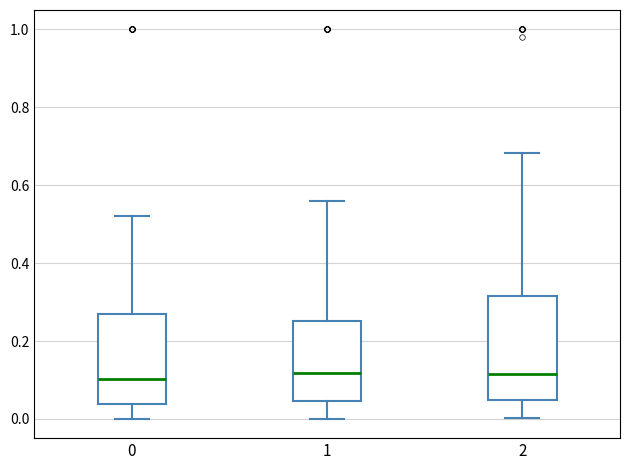

Reading left to right, transcribe this box plot: for each box, give where its median line is, the range the box spans, and where its two whiskers end, as read against the y-axis. The values are not printed on the chart, so give them approximately, as read against the axis.

0: median 0.10, box 0.04 to 0.26, whiskers 0.00 to 0.52
1: median 0.12, box 0.04 to 0.26, whiskers 0.00 to 0.56
2: median 0.12, box 0.04 to 0.32, whiskers 0.00 to 0.68